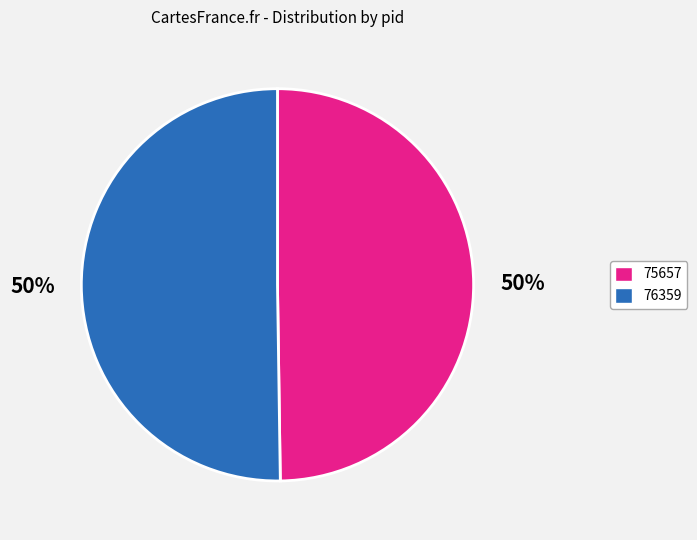

How many slices are in this pie chart?

2